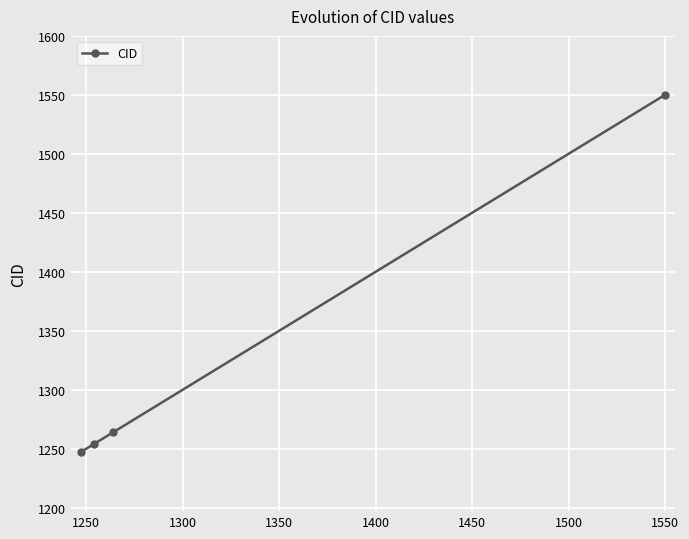

How many categories are shown in the chart?

4